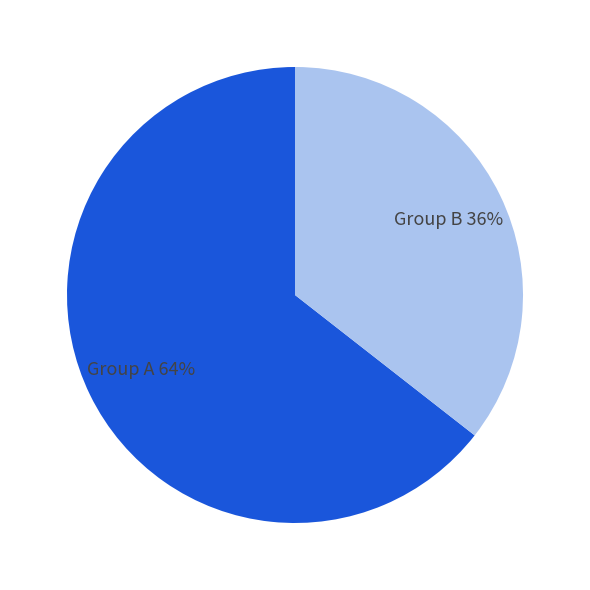

Is the sum of Group A 64% and Group B 36% greater than half?

Yes